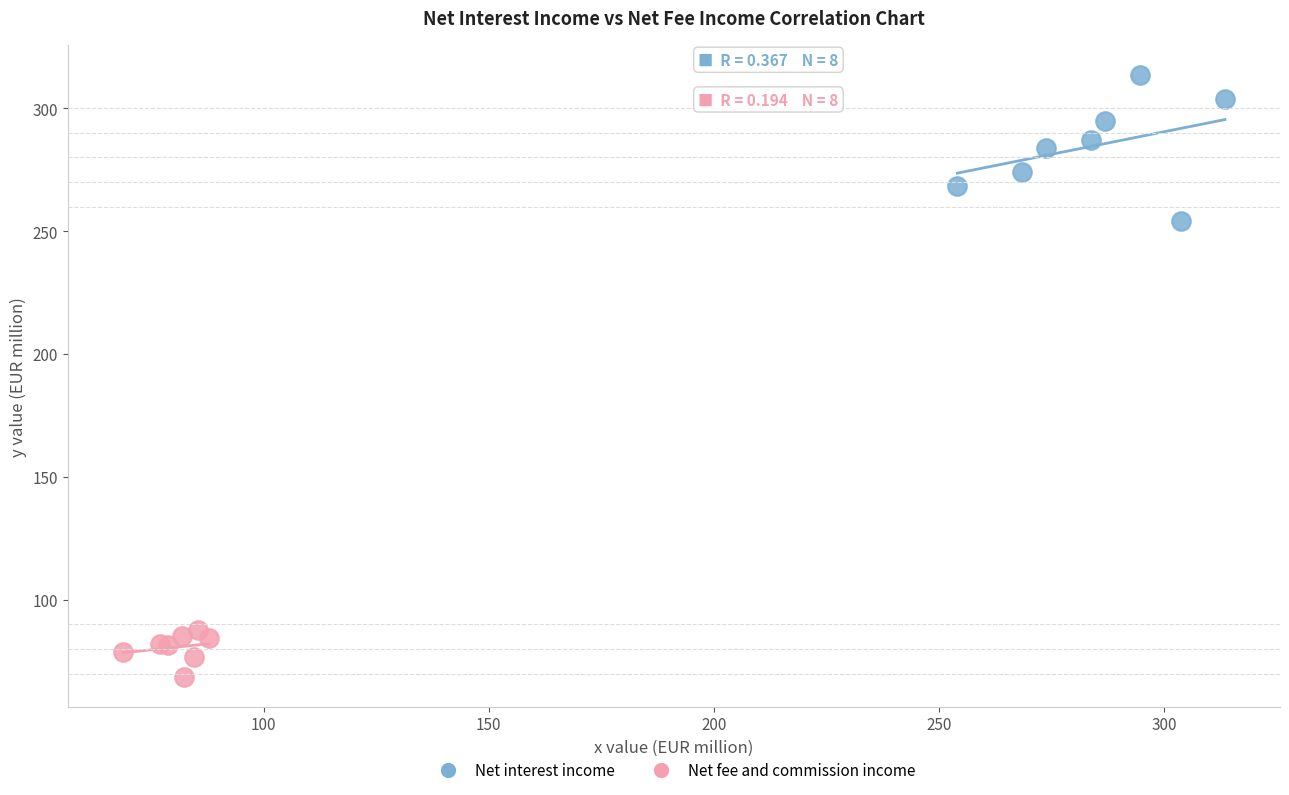

Which series reaches the maximum Y coordinate?

Net interest income